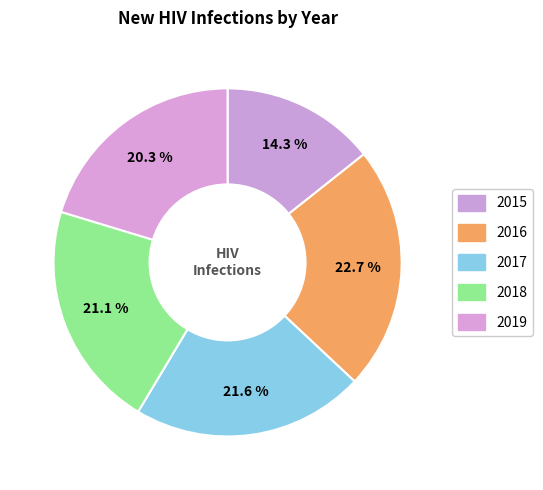

Count the number of slices in the pie.

5